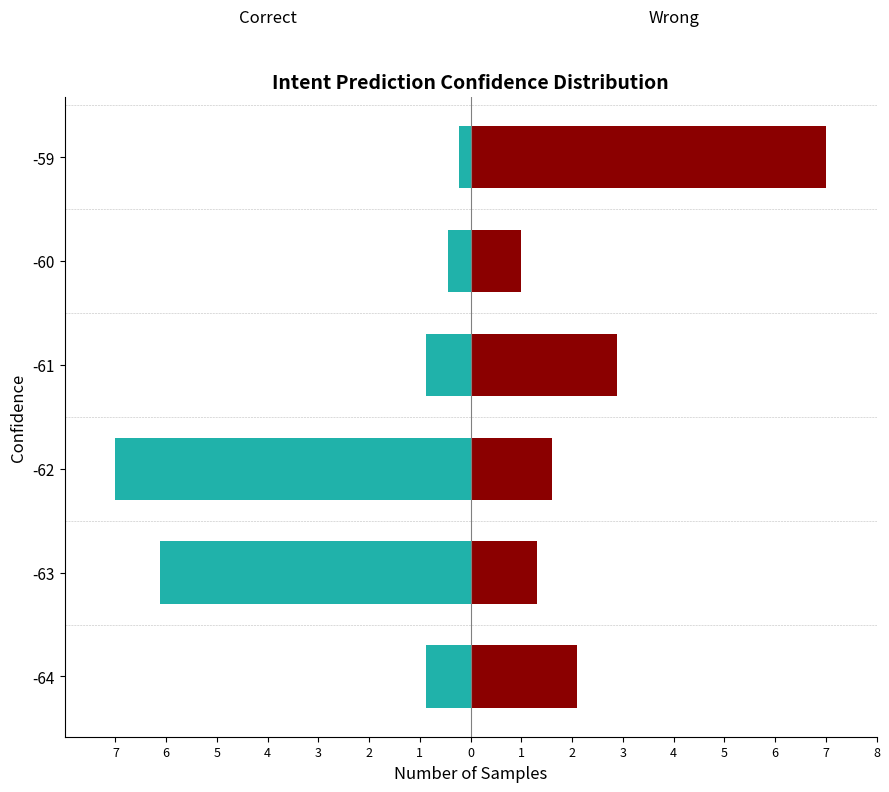

At -64, list the series in order from smallest to largest.

Correct, Wrong